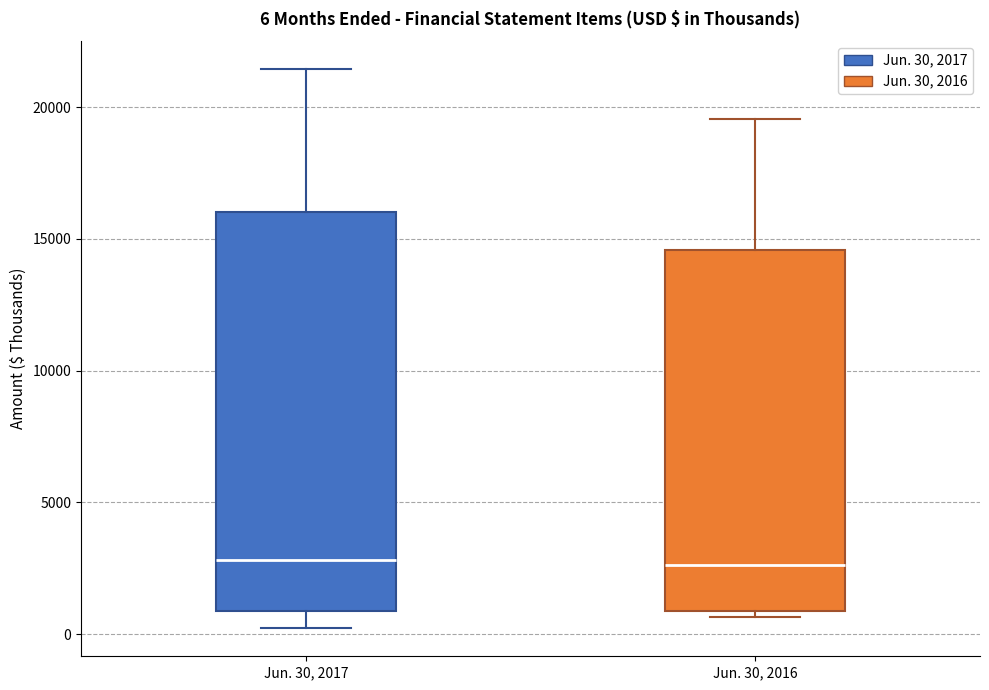

Comparing the boxes themselves (not the whiskers), which one is the tallest?

Jun. 30, 2017